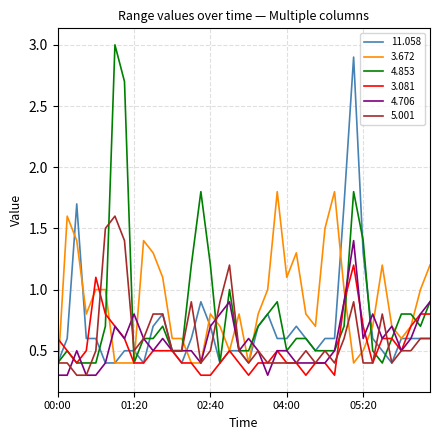

What is the highest value of the 3.081 series?

1.2